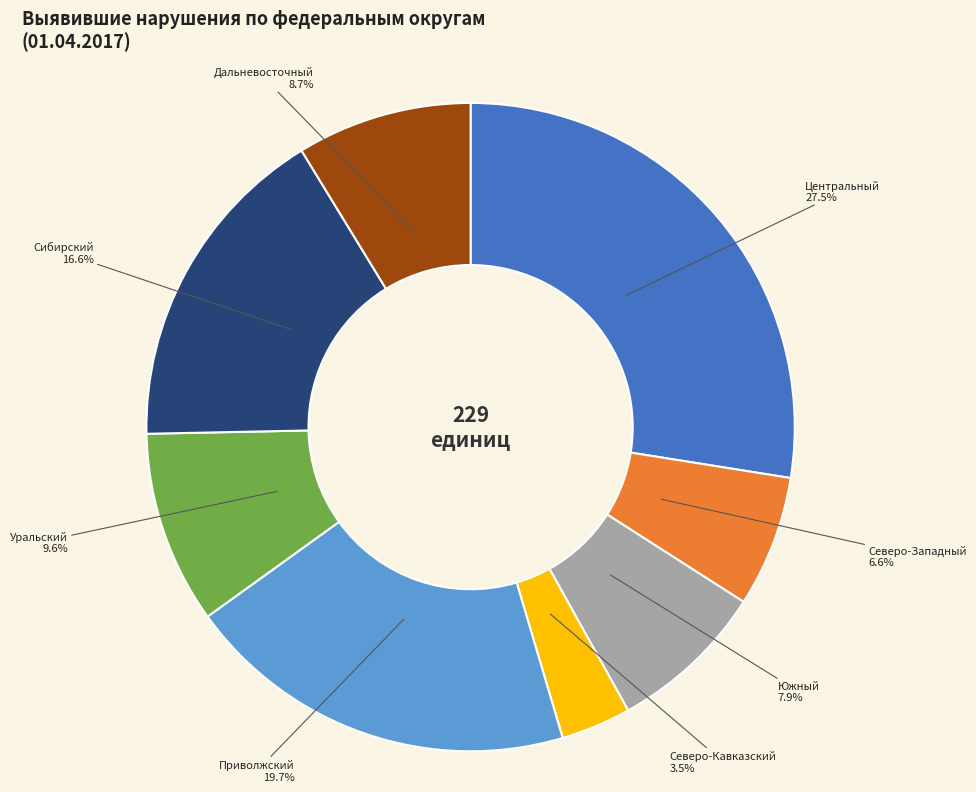

What percentage is NOT represented by Центральный?

72.5%